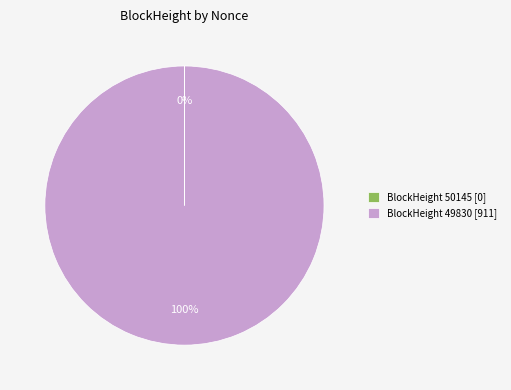

Is it true that BlockHeight 49830 [911] is 100% of the pie?

True